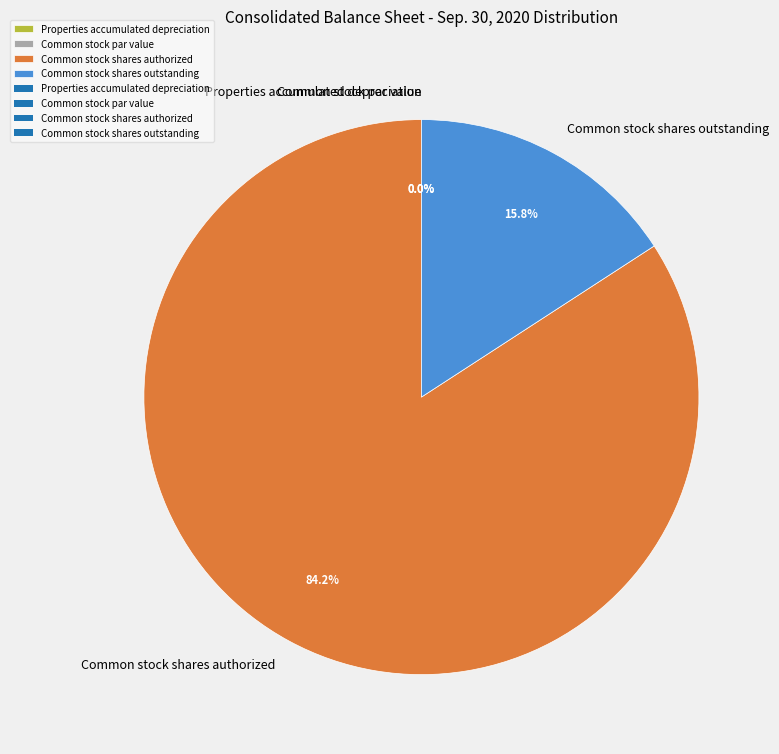

Which category accounts for the majority?

Common stock shares authorized